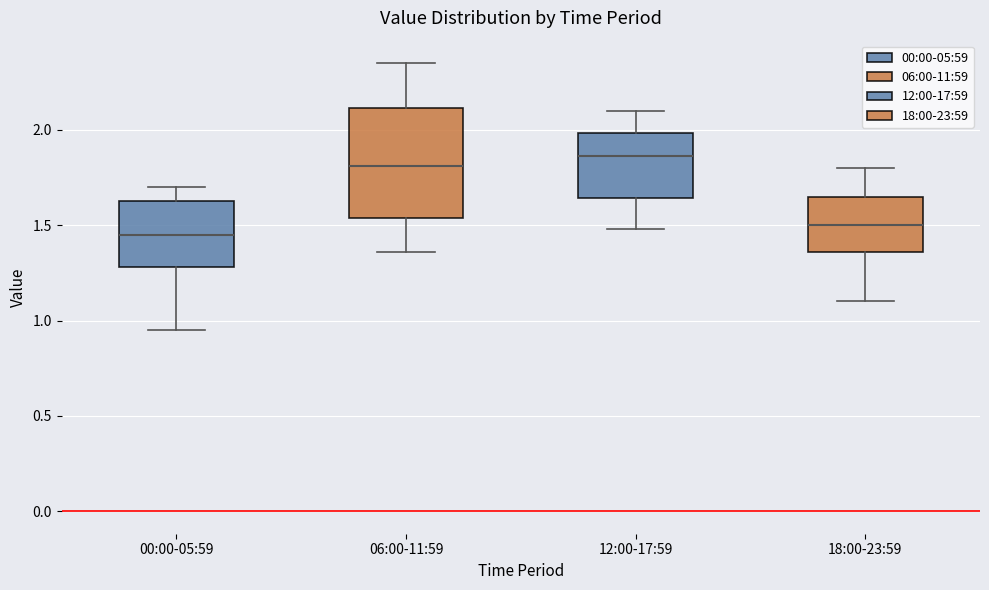

Reading left to right, transcribe this box plot: for each box, give where its median line is, the range the box spans, and where its two whiskers end, as read against the y-axis. The values are not printed on the chart, so give them approximately, as read against the axis.

00:00-05:59: median 1.45, box 1.30 to 1.65, whiskers 0.95 to 1.70
06:00-11:59: median 1.80, box 1.55 to 2.10, whiskers 1.35 to 2.35
12:00-17:59: median 1.85, box 1.65 to 2.00, whiskers 1.50 to 2.10
18:00-23:59: median 1.50, box 1.35 to 1.65, whiskers 1.10 to 1.80